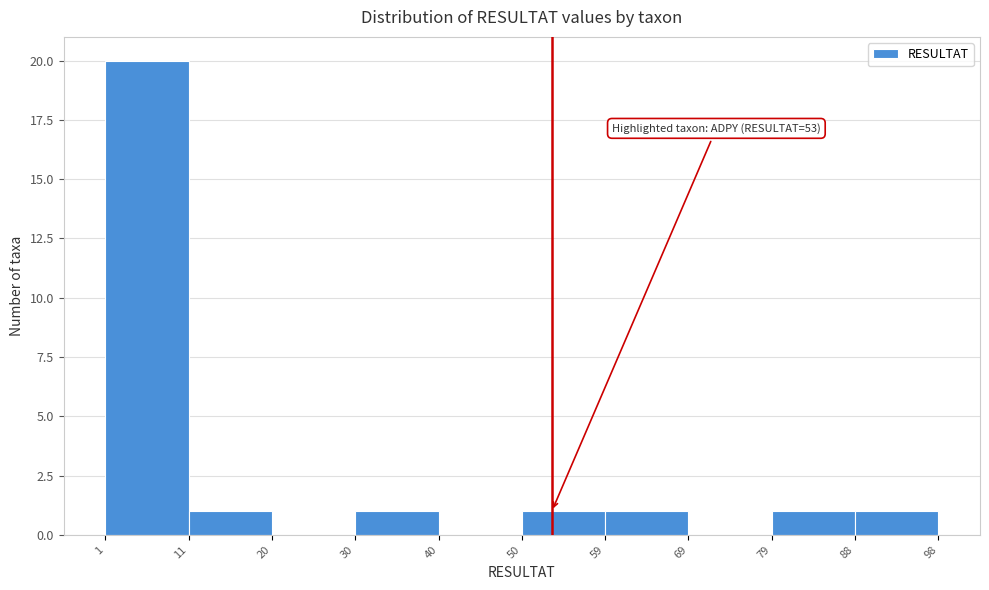

Which range on the x-axis has the tallest bar?

1 to 11